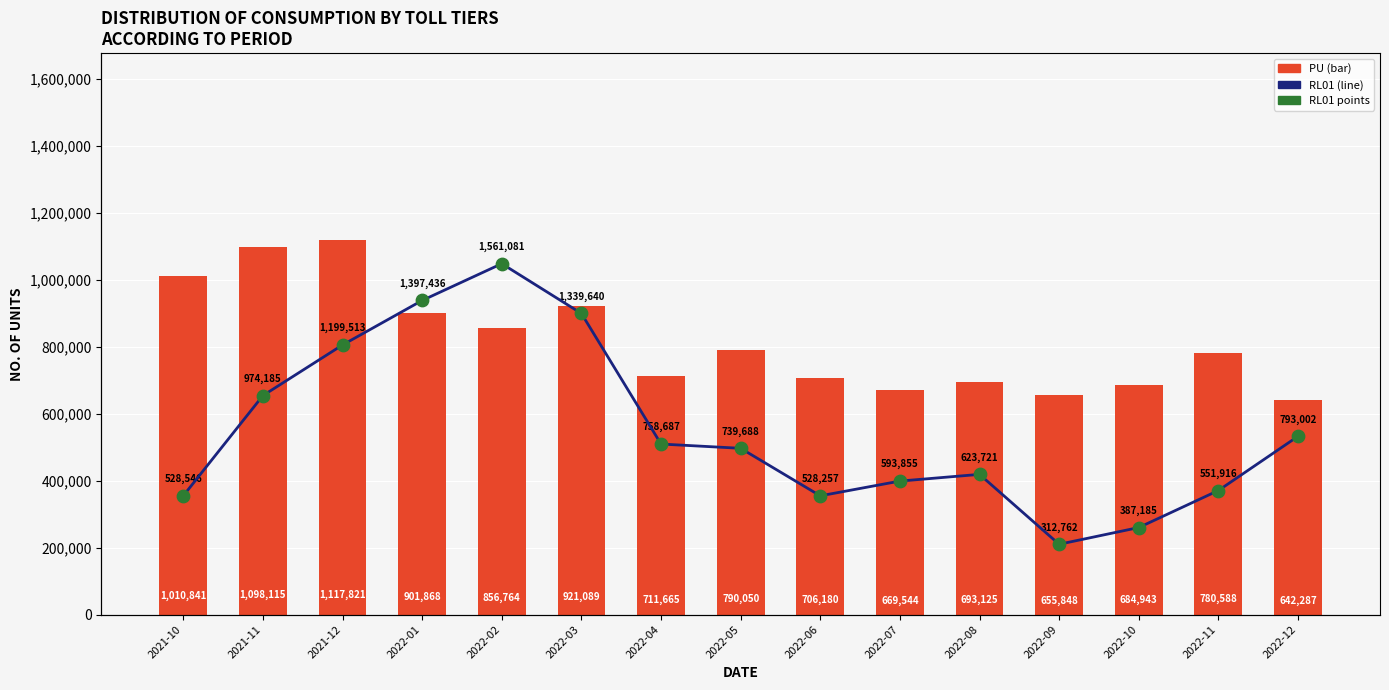

Which series has the largest total across all categories?

RL01